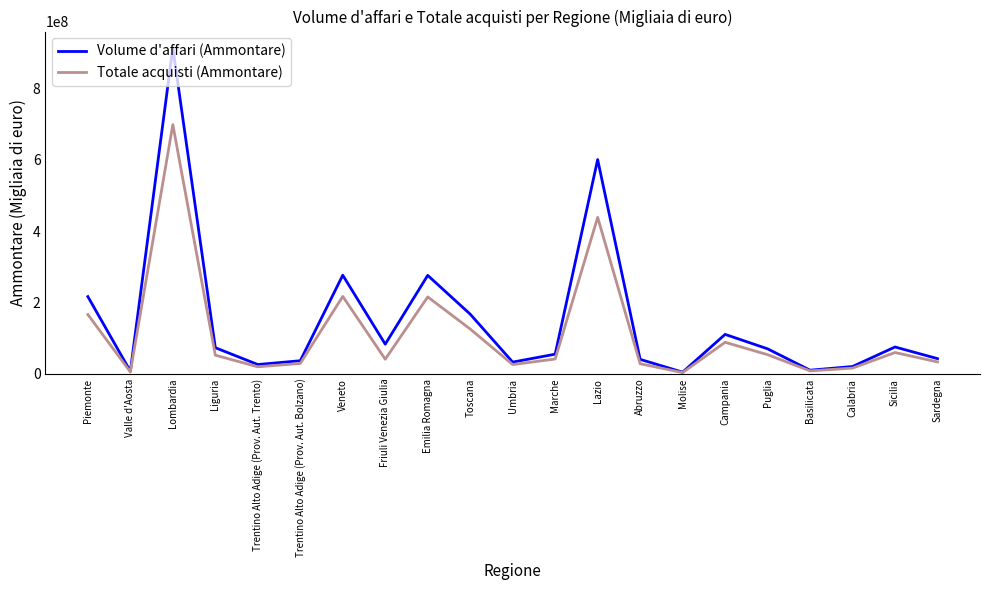

At which category does the chart reach its peak across all series?

Lombardia